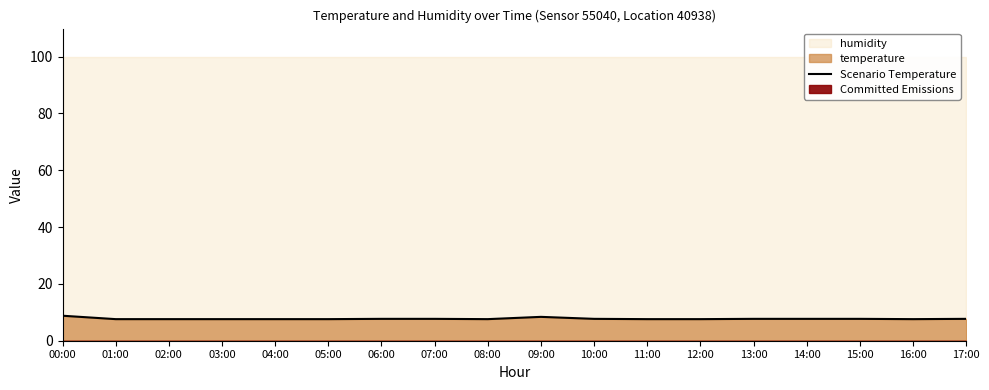

Reading left to right, extract all data points from this chart.

00:00=8.8	01:00=7.6	02:00=7.6	03:00=7.6	04:00=7.6	05:00=7.6	06:00=7.7	07:00=7.7	08:00=7.6	09:00=8.4	10:00=7.7	11:00=7.6	12:00=7.6	13:00=7.7	14:00=7.7	15:00=7.7	16:00=7.6	17:00=7.7